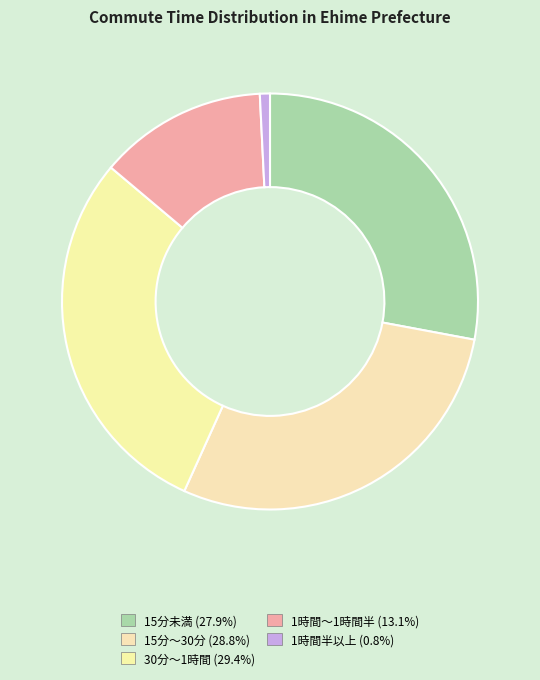

Count the number of slices in the pie.

5